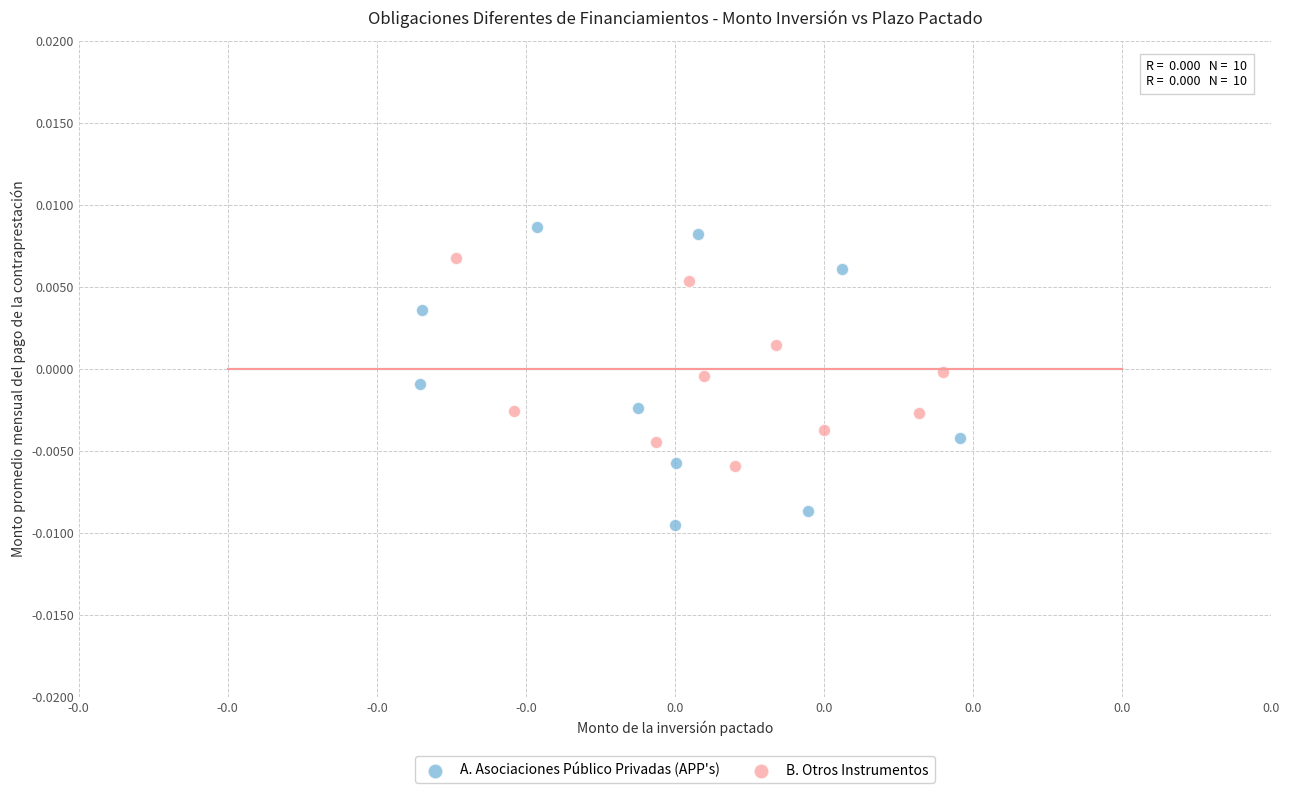

Which series reaches the minimum Y coordinate?

A. Asociaciones Público Privadas (APP's)